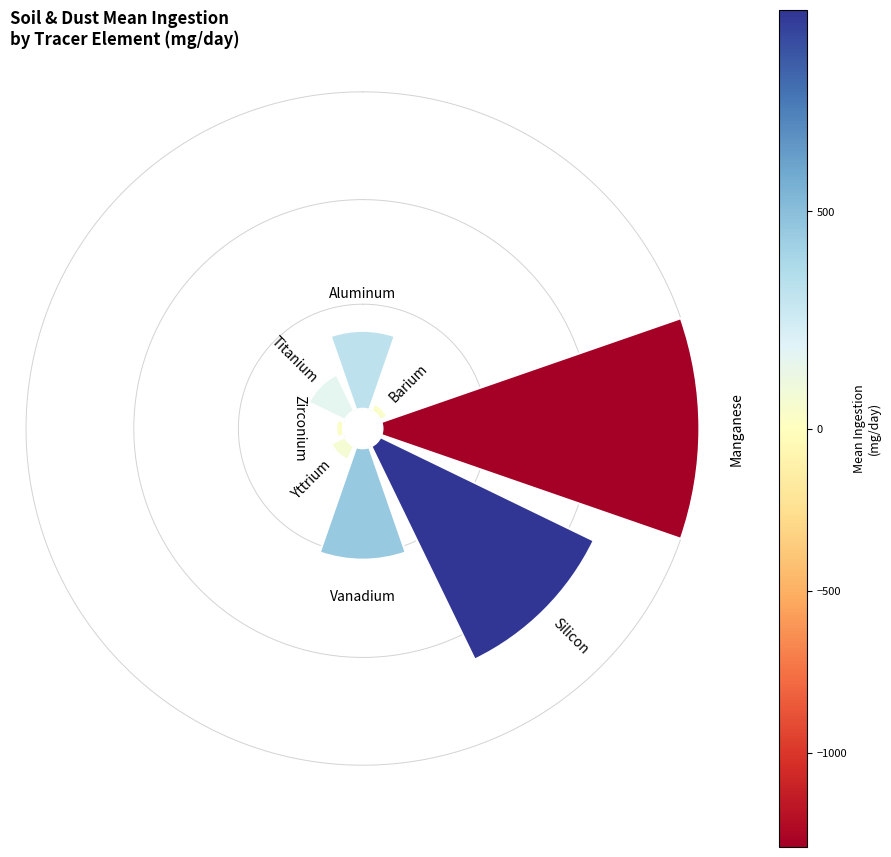

Does any single category account for the majority?

No